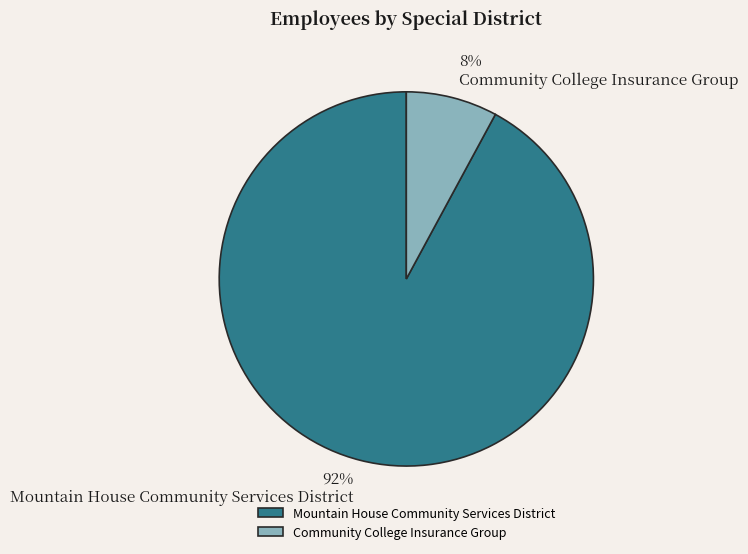

Which has a higher value, Mountain House Community Services District or Community College Insurance Group?

Mountain House Community Services District